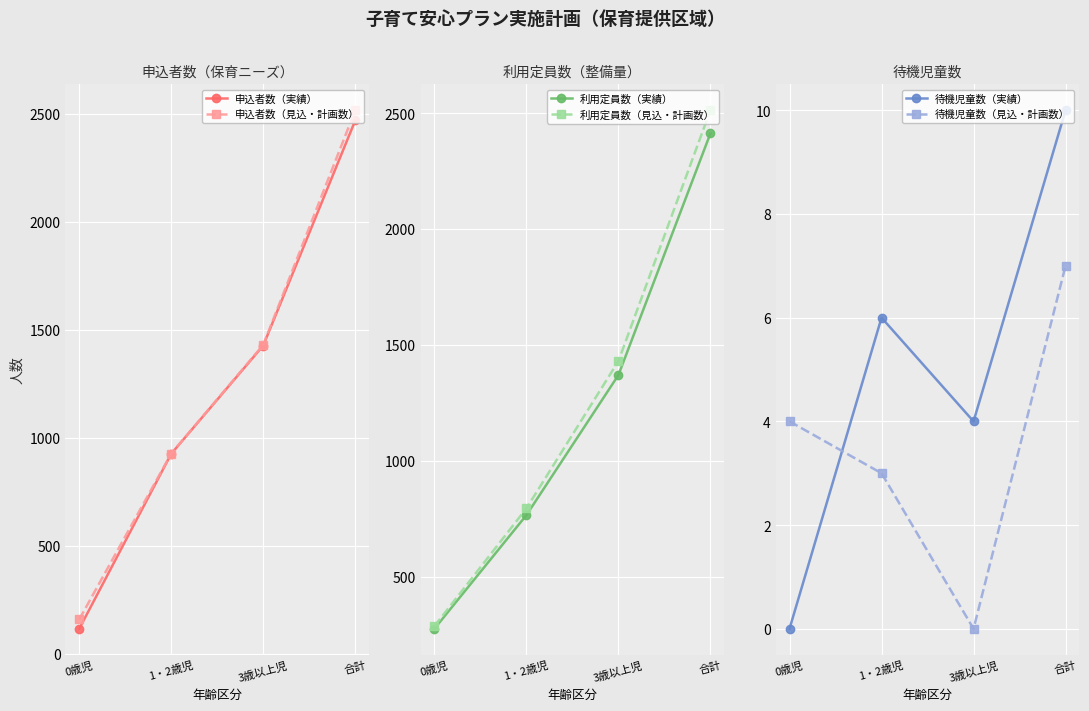

What is the average value of the 申込者数（見込・計画数） series?

1258